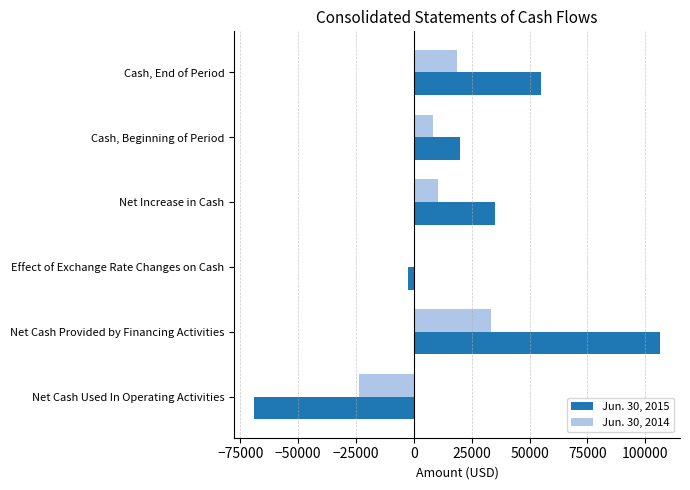

Between Cash, Beginning of Period and Cash, End of Period, which series saw the biggest shift?

Jun. 30, 2015